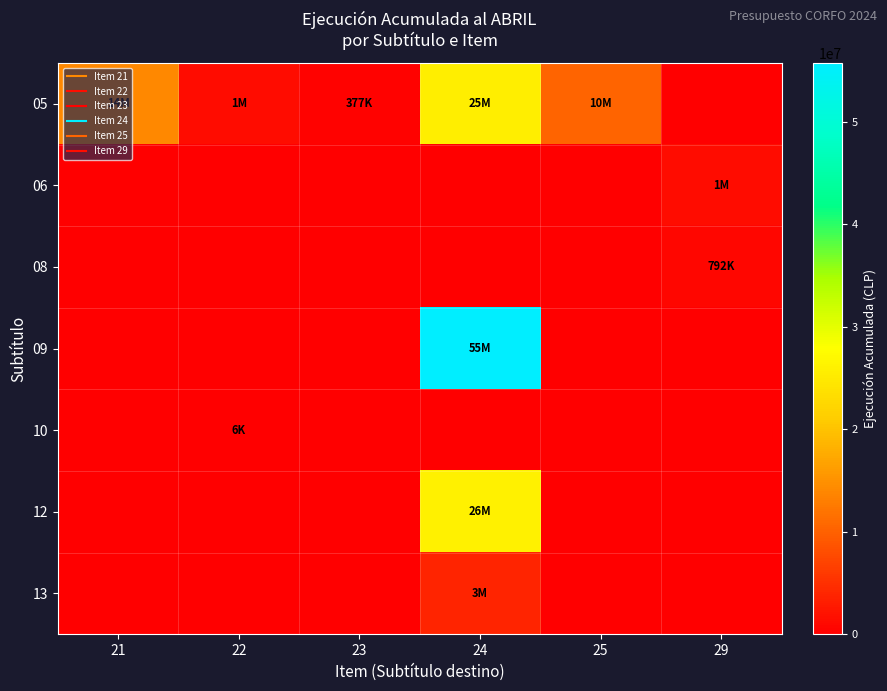

Count the number of categories in the chart.

6